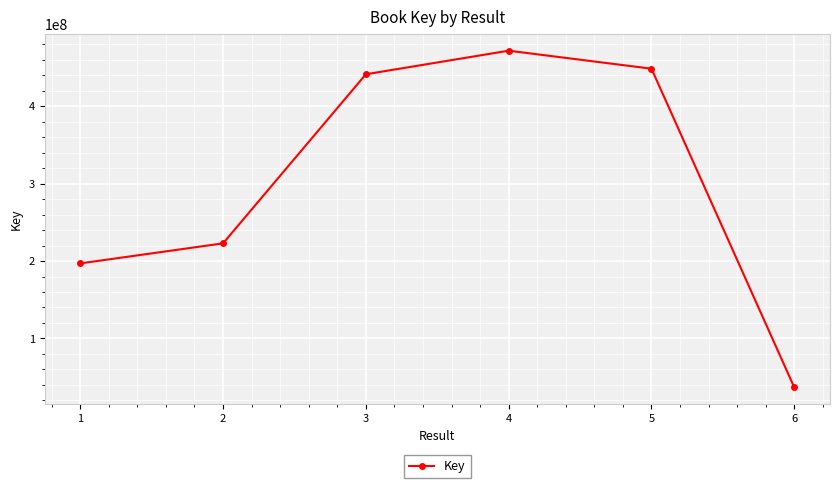

What value does the data have at 5?

448308037